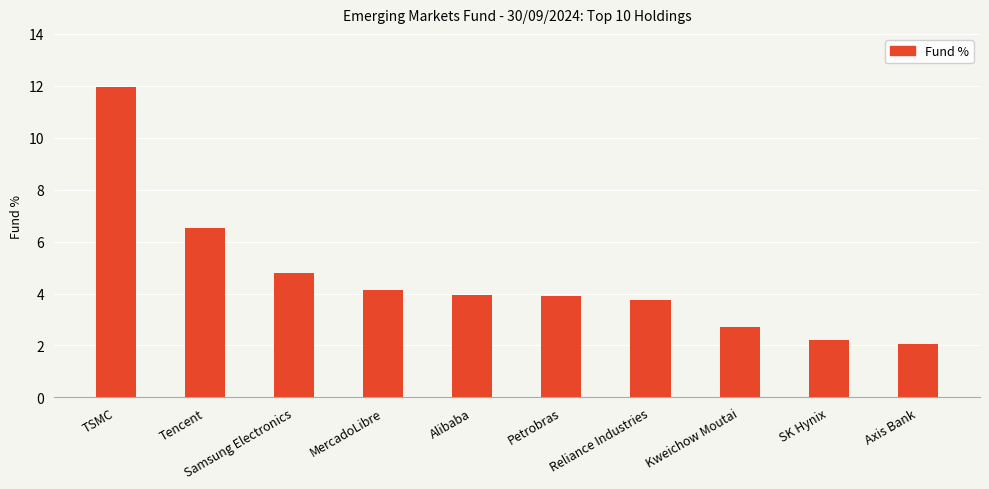

What is the average value?

4.6